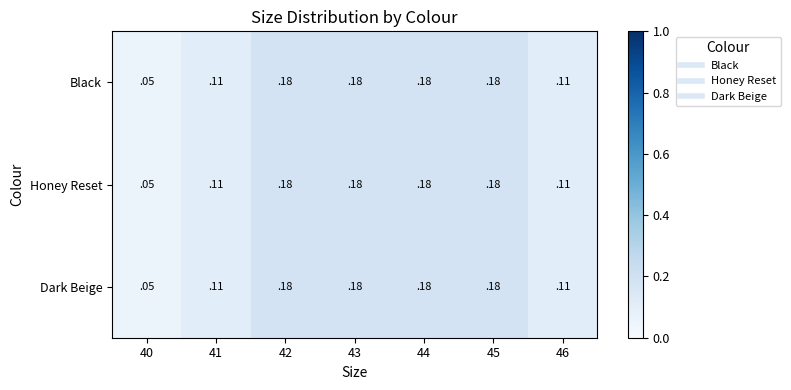

The Dark Beige series shows 0.2 at 41. True or false?

False